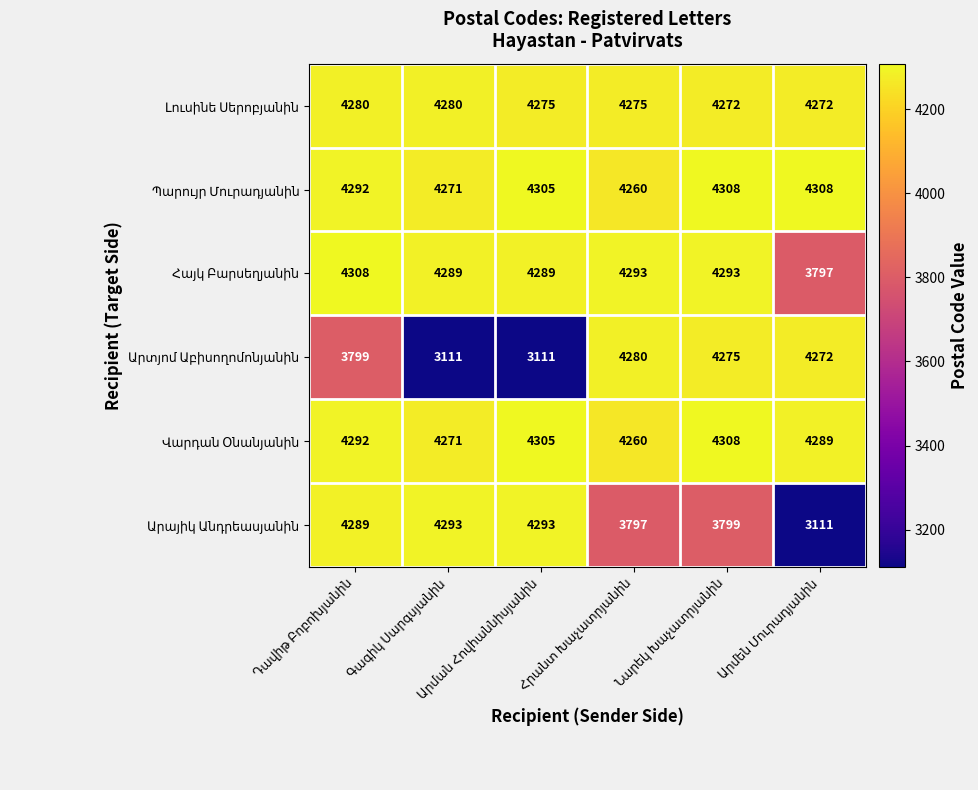

What is the minimum value shown in the chart?

3111